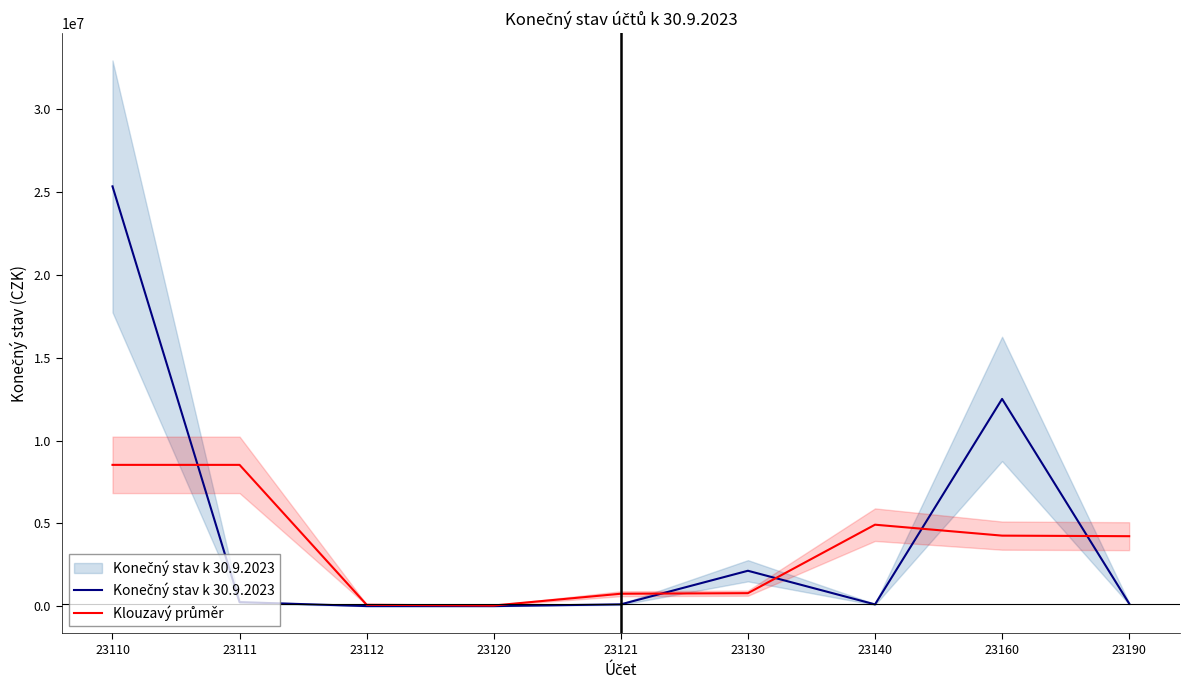

What is the sum of all Klouzavý průměr values?

32096457.4